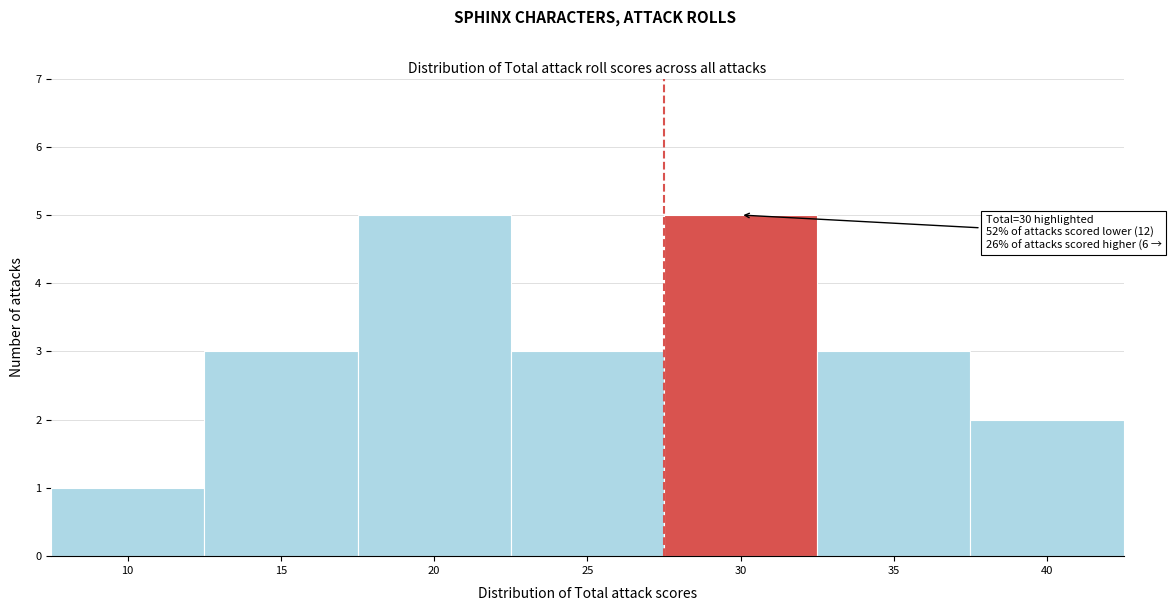

Reading left to right, extract all data points from this chart.

1	3	5	3	5	3	2